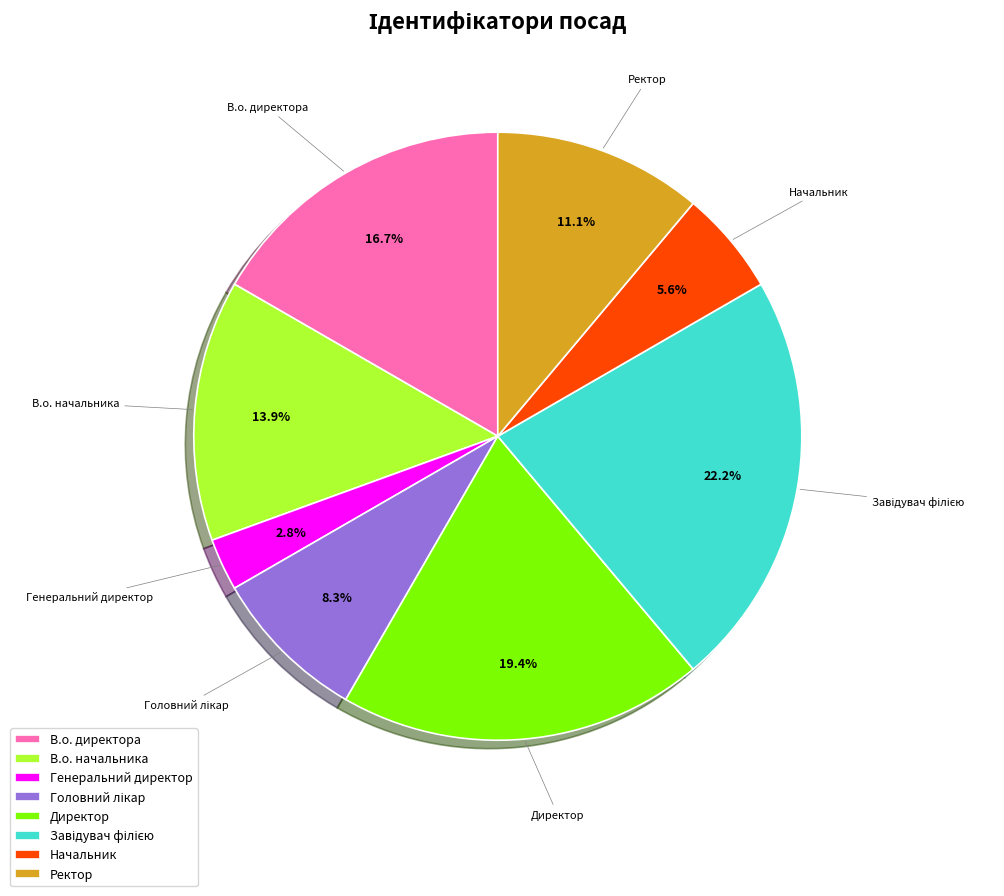

How many slices are in this pie chart?

8